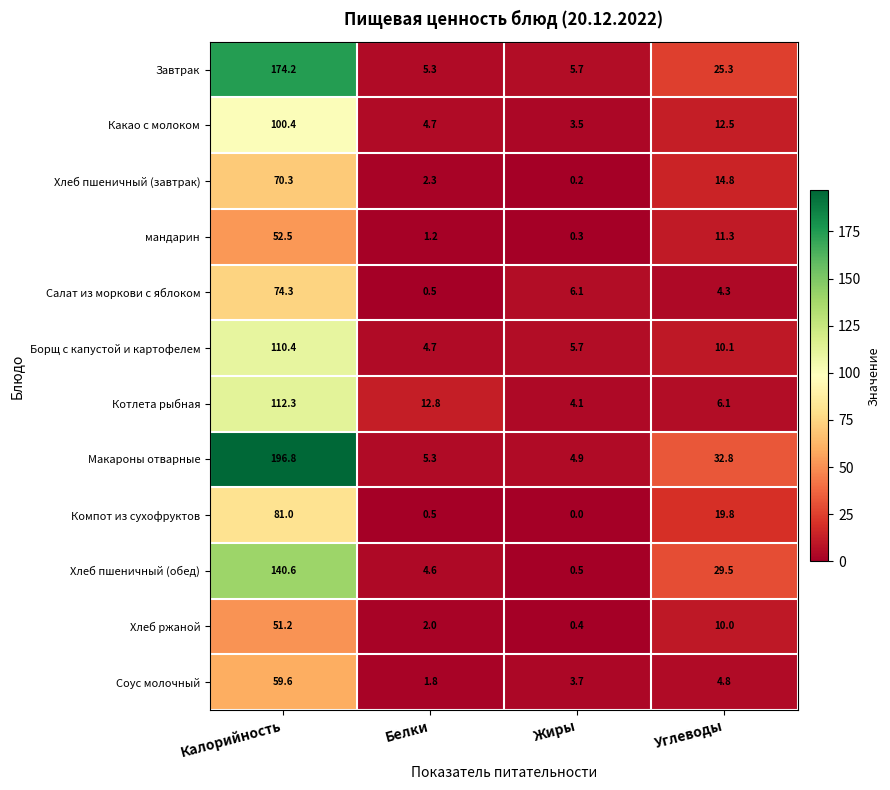

Which series has the largest range (max minus min)?

Макароны отварные